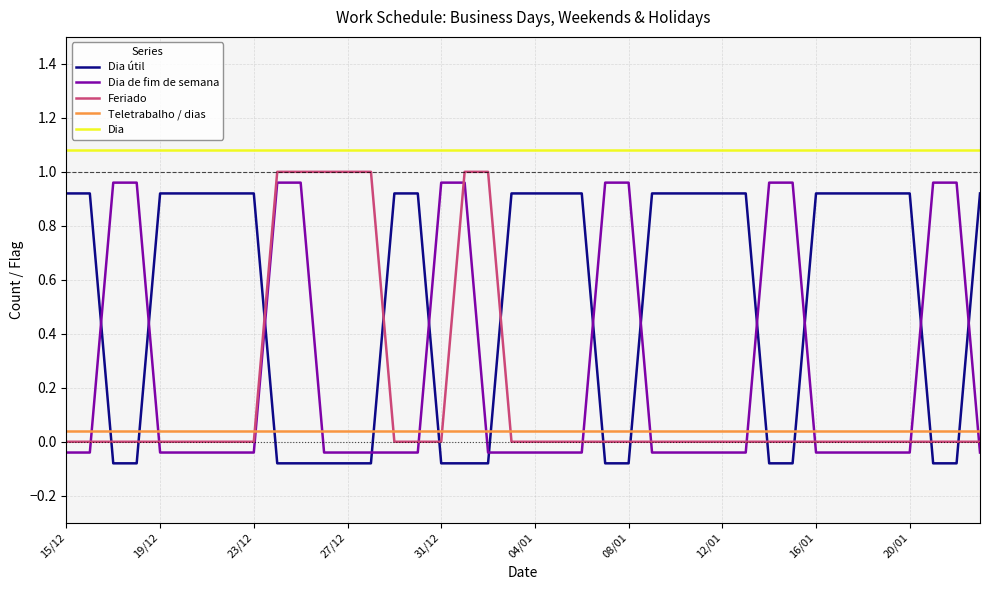

Which series ends up on top after the final intersection of Dia útil and Dia de fim de semana?

Dia útil